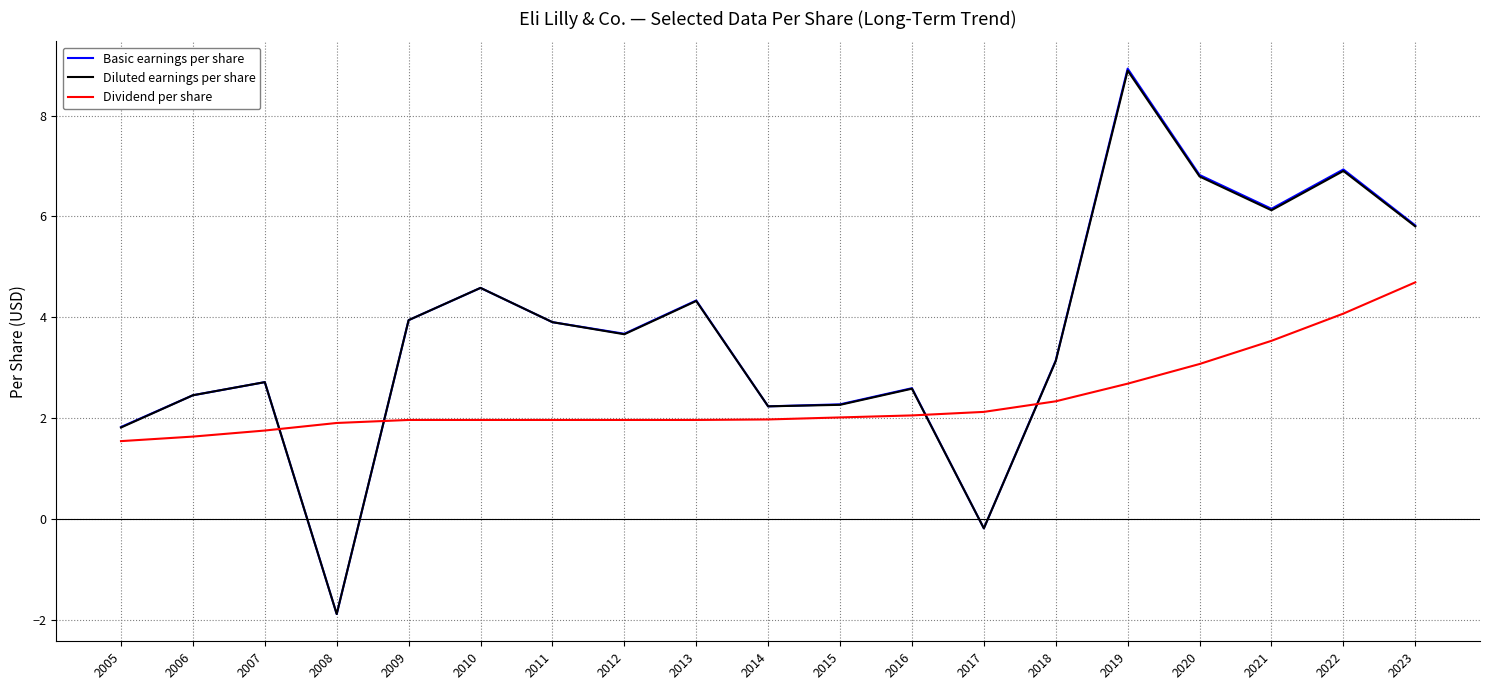

The Diluted earnings per share series shows 1.1 at 2007. True or false?

False